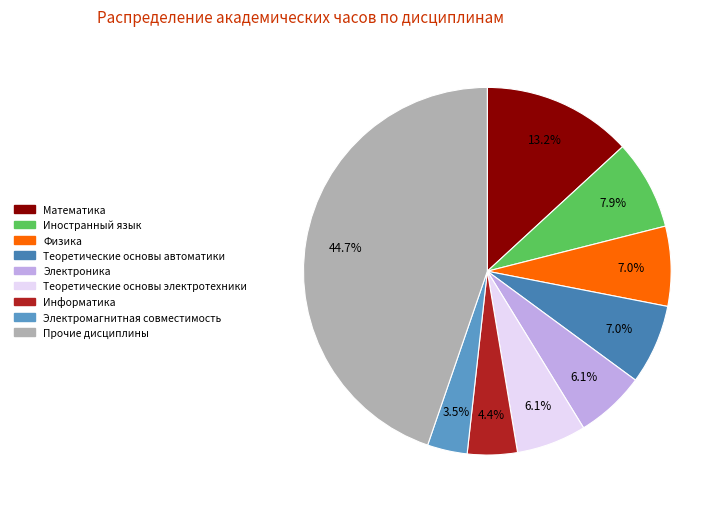

Count the number of slices in the pie.

9